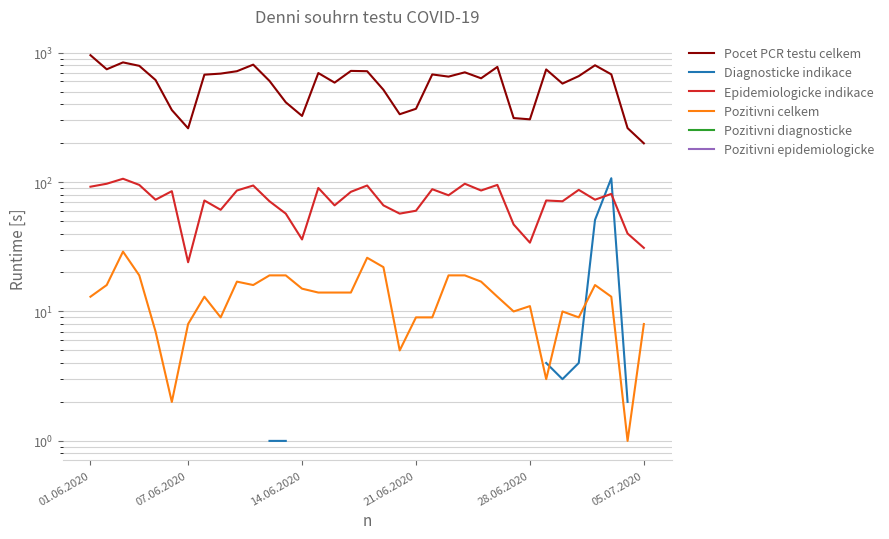

What position from the left is 24?

25